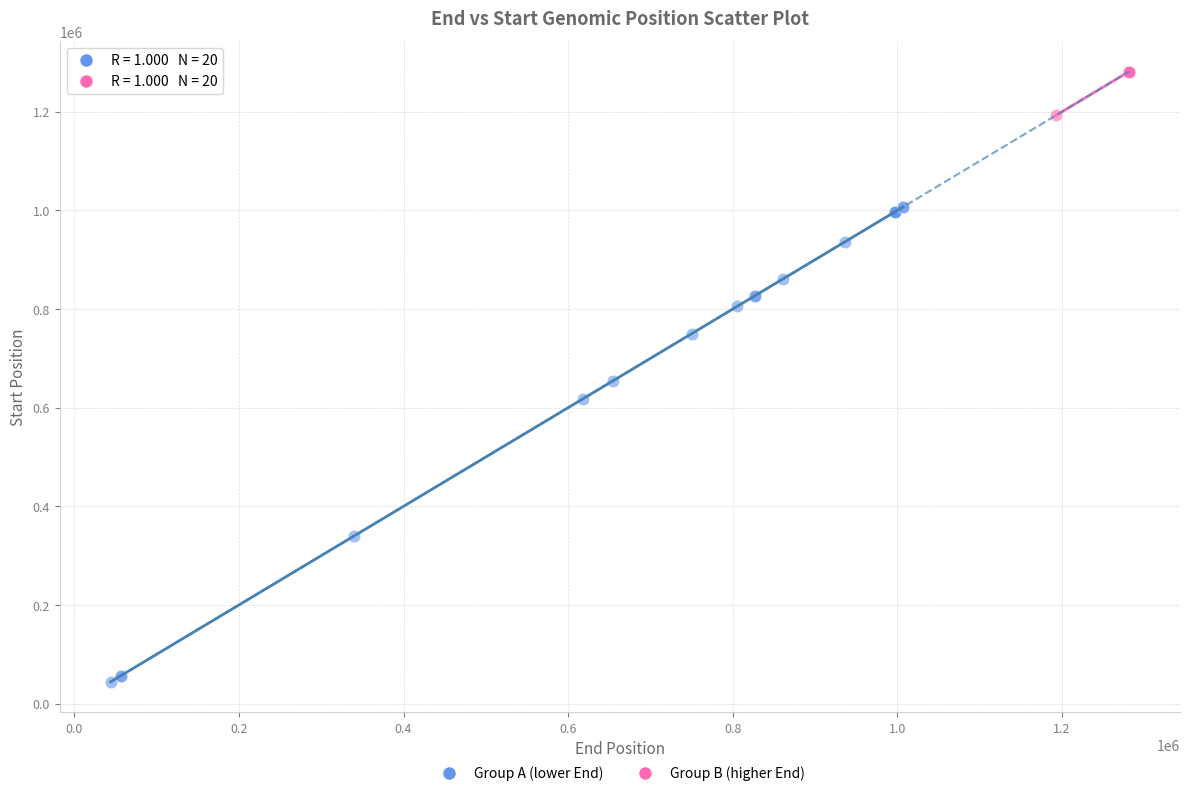

What are all the series names shown in the legend?

Group A (lower End), Group B (higher End)